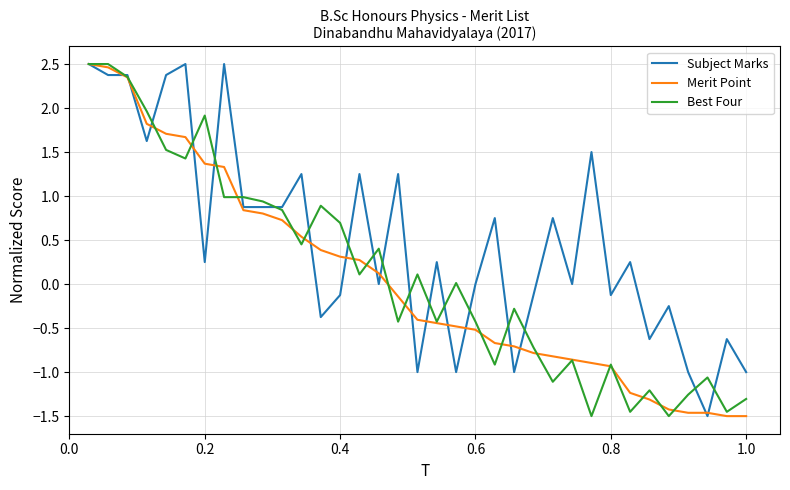

Does the chart have visible grid lines?

Yes